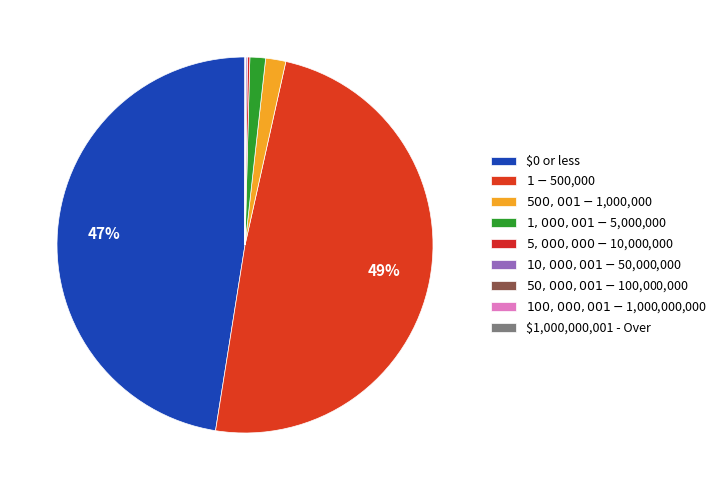

The $0 or less slice represents 55% of the pie. True or false?

False